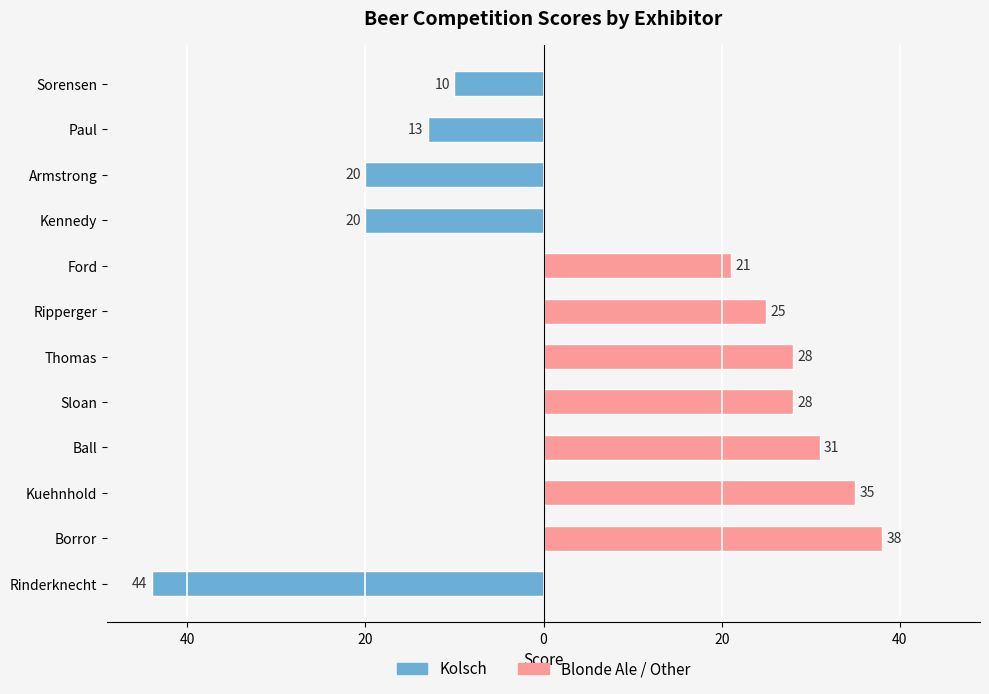

How many categories are shown in the chart?

12